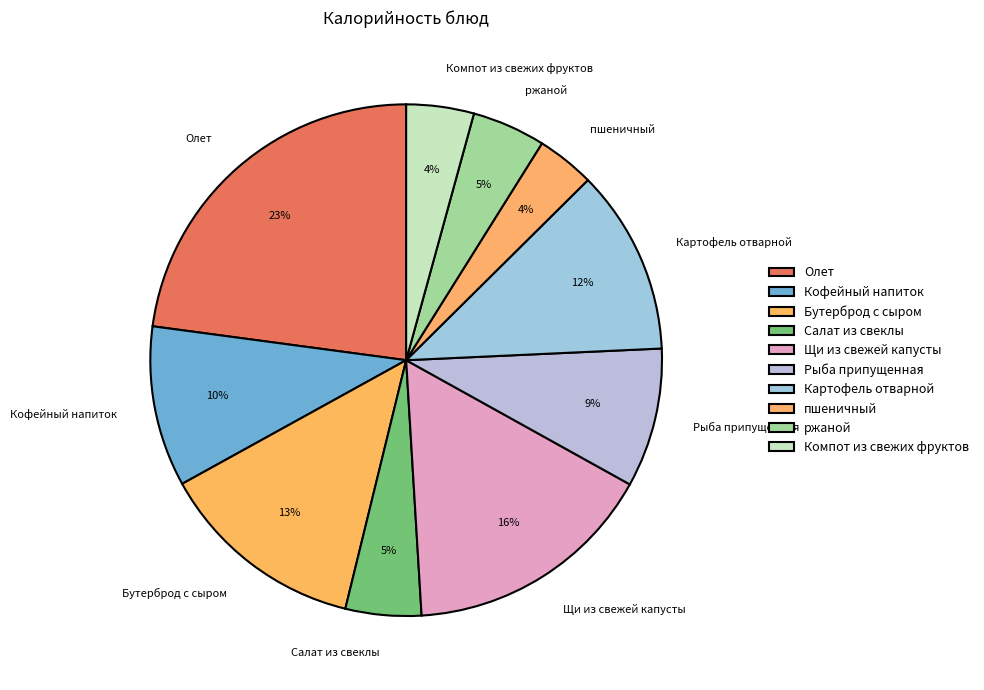

To the nearest percent, what is the difference between the largest and smallest slice percentages?

19%